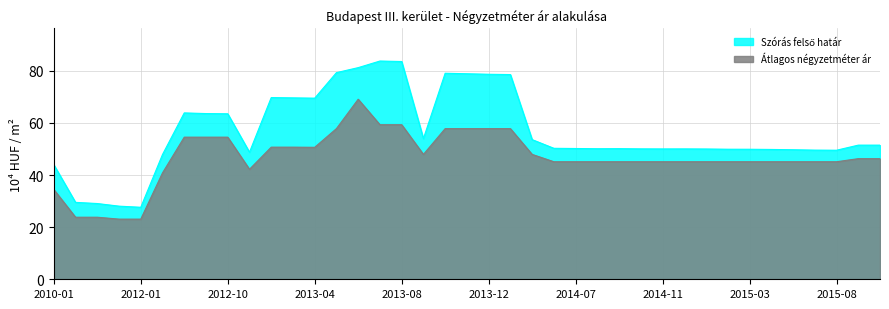

Reading right to left, transcribe all the data shown in this chart.

Átlagos négyzetméter ár: 46.3	46.3	45.1	45.1	45.1	45.1	45.1	45.1	45.1	45.1	45.1	45.1	45.1	45.1	45.1	45.1	47.9	57.8	57.8	57.8	57.8	47.9	59.3	59.3	69.1	57.8	50.7	50.7	50.7	42.2	54.5	54.5	54.5	40.8	23.1	23.1	23.8	23.8	34.5
Szórás felső határ: 51.5	51.5	49.5	49.6	49.7	49.8	49.9	49.9	50.0	50.0	50.0	50.1	50.1	50.1	50.2	50.3	53.6	78.6	78.7	78.9	79.1	54.0	83.6	83.8	81.2	79.3	69.5	69.6	69.7	48.8	63.5	63.6	63.9	47.9	27.6	28.1	29.1	29.5	44.0